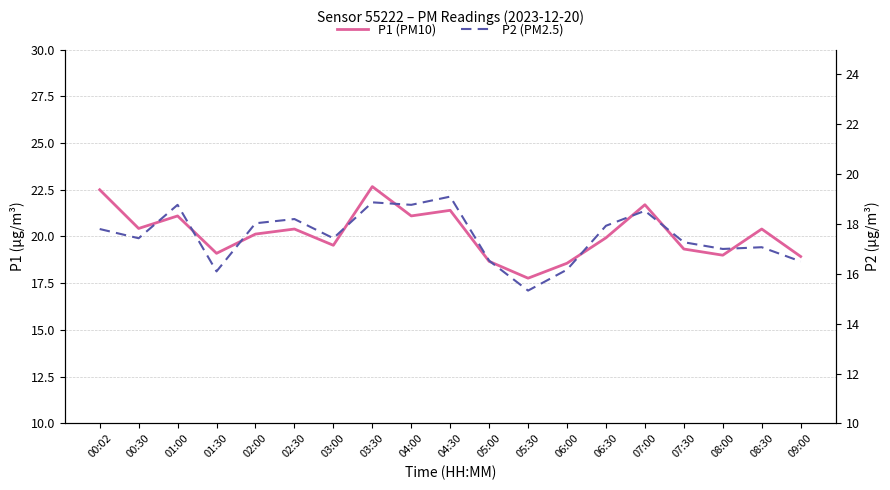

The value of P2 at 07:30 is 17.3. True or false?

True